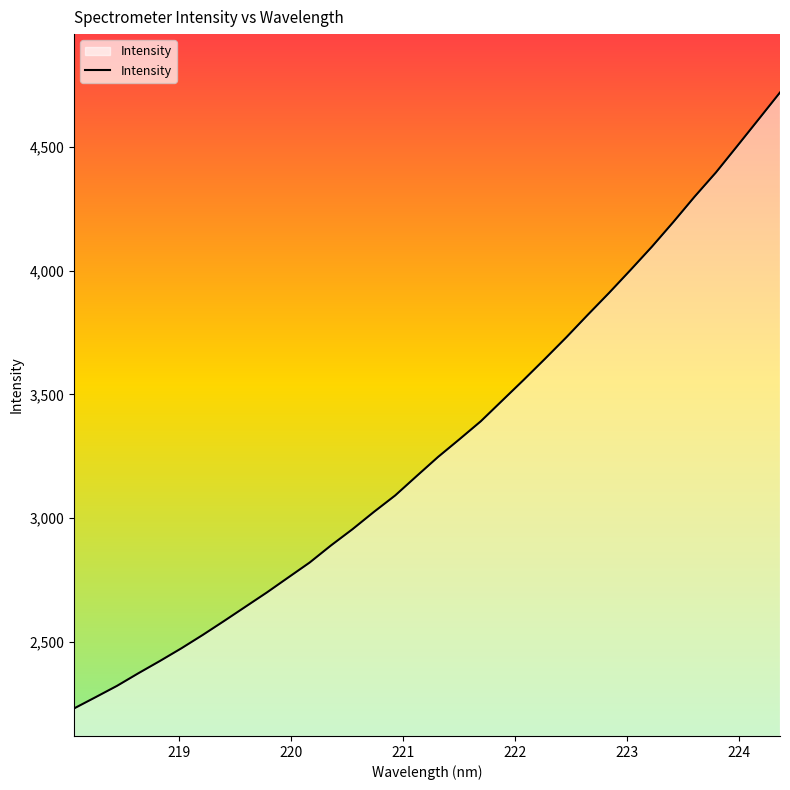

What is the maximum value shown in the chart?

4721.2